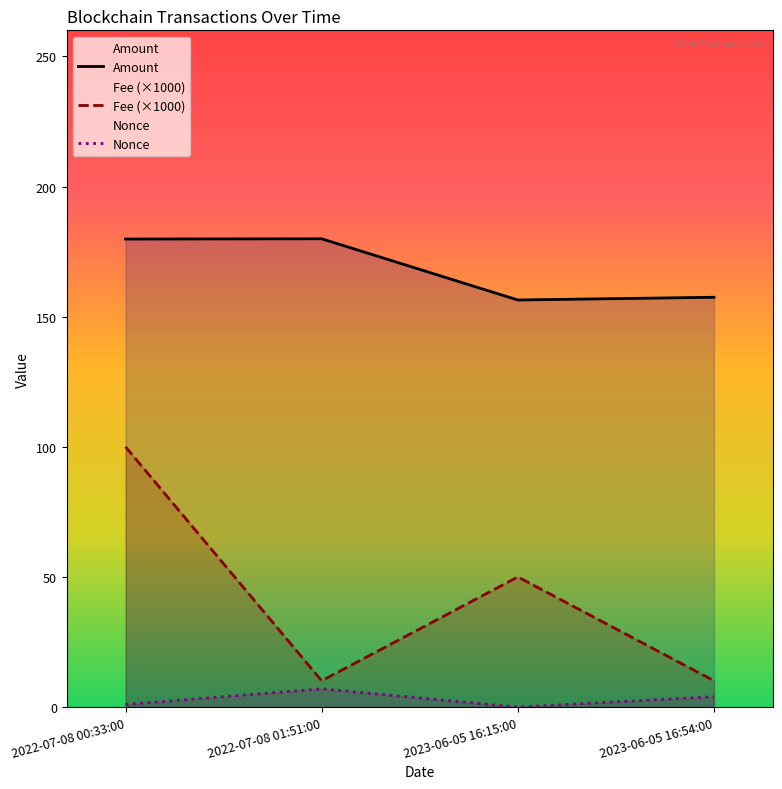

How many lines are shown in the chart?

3